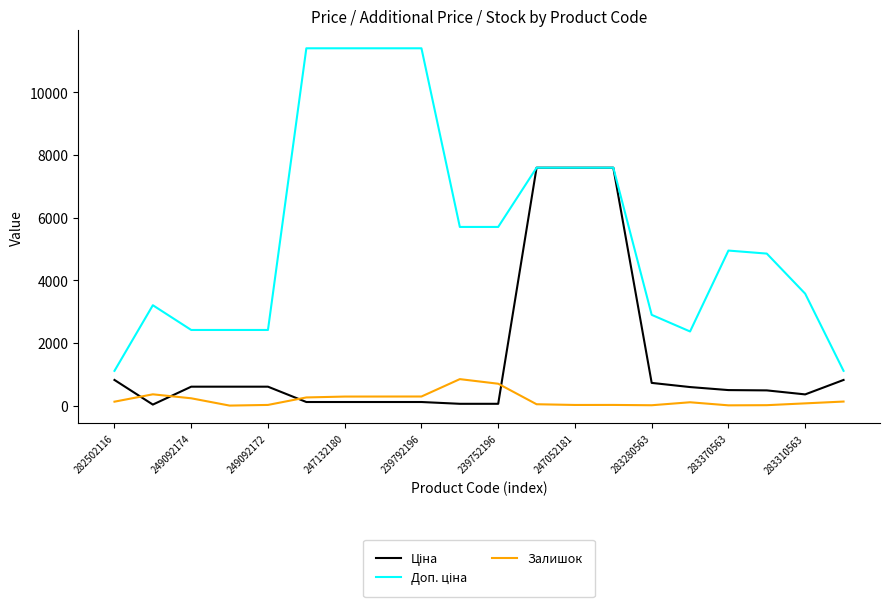

What is the maximum value shown in the chart?

11410.0